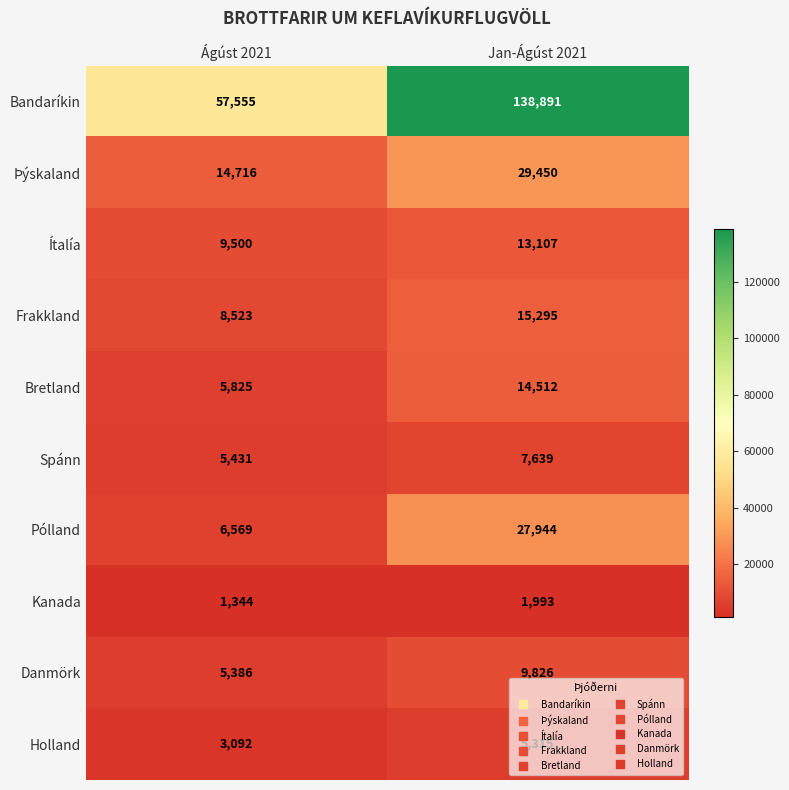

At which category is the sum across all series the highest?

Jan-Ágúst 2021